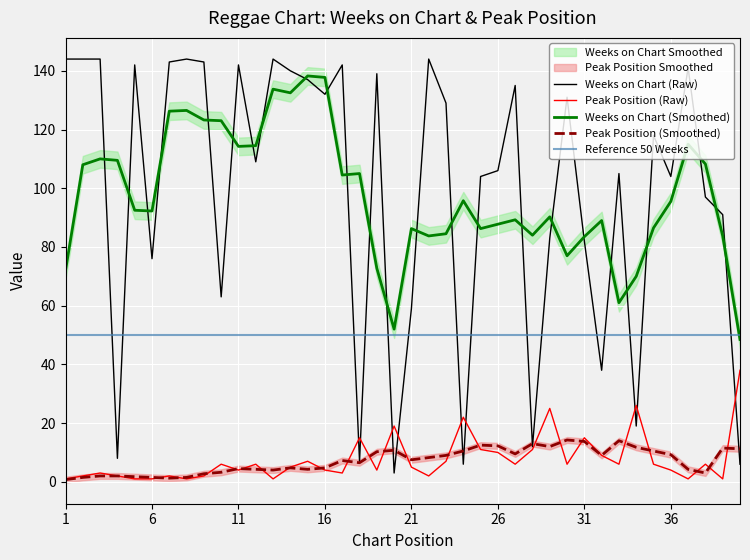

At which label does Peak Position reach its peak?

40